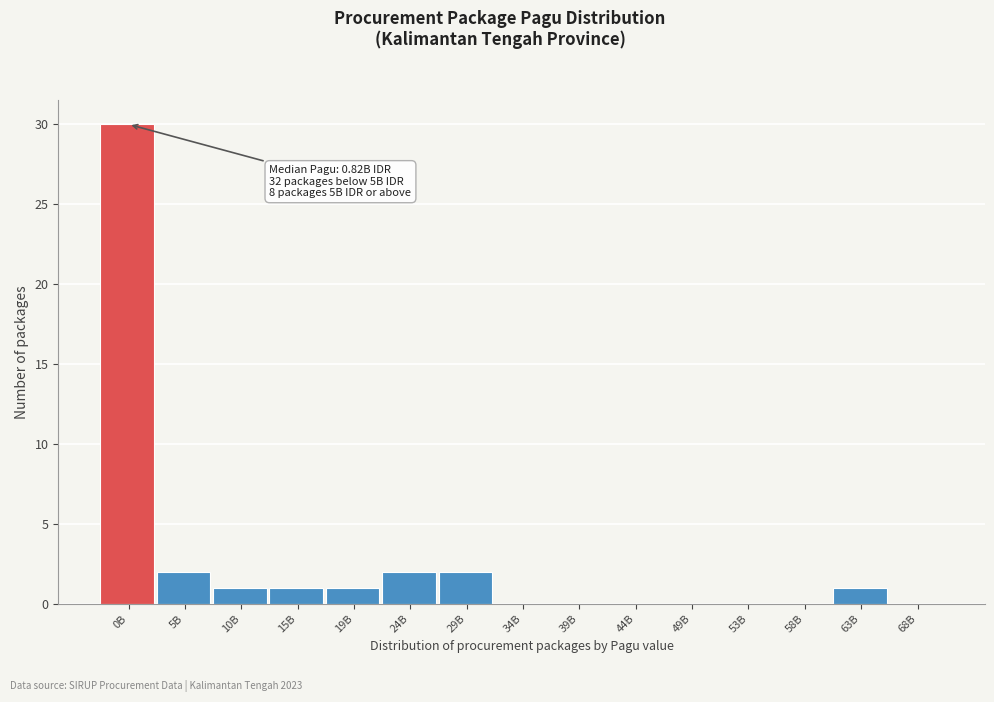

Reading left to right, extract all data points from this chart.

0B=30	5B=2	10B=1	15B=1	19B=1	24B=2	29B=2	34B=0	39B=0	44B=0	49B=0	53B=0	58B=0	63B=1	68B=0